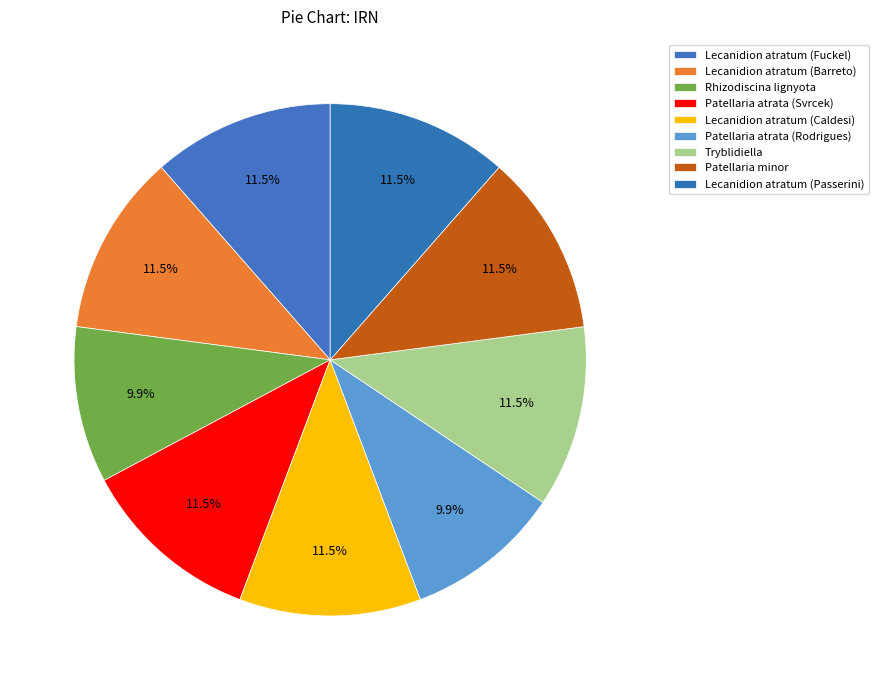

Which slice is the largest?

Patellaria minor